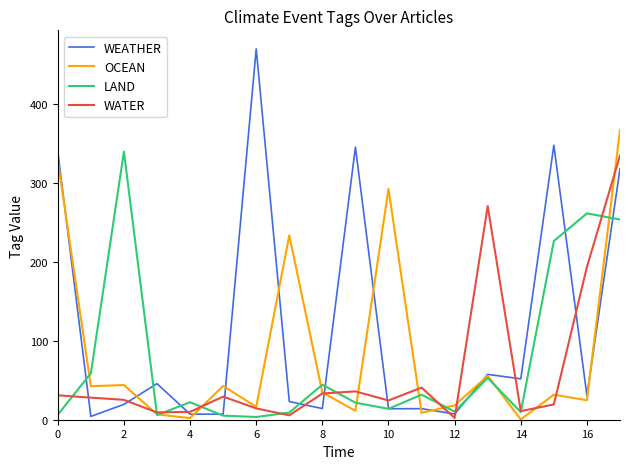

What is the greatest value displayed?

469.5